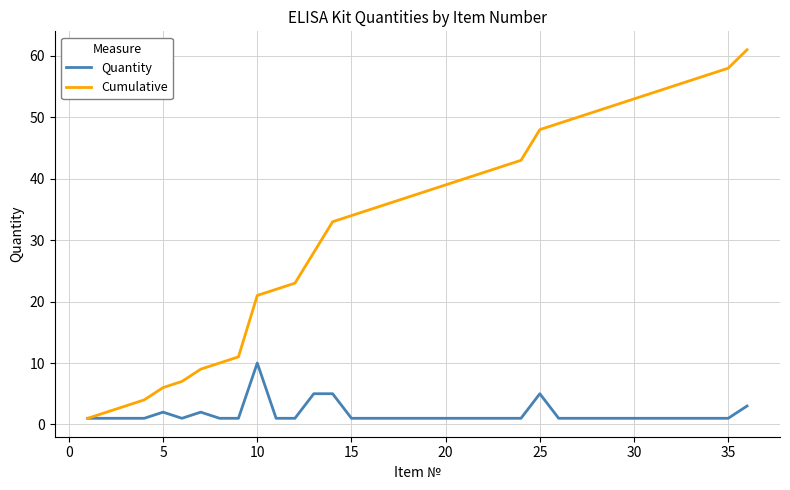

Rank the series by their maximum value, from highest to lowest.

Cumulative, Quantity